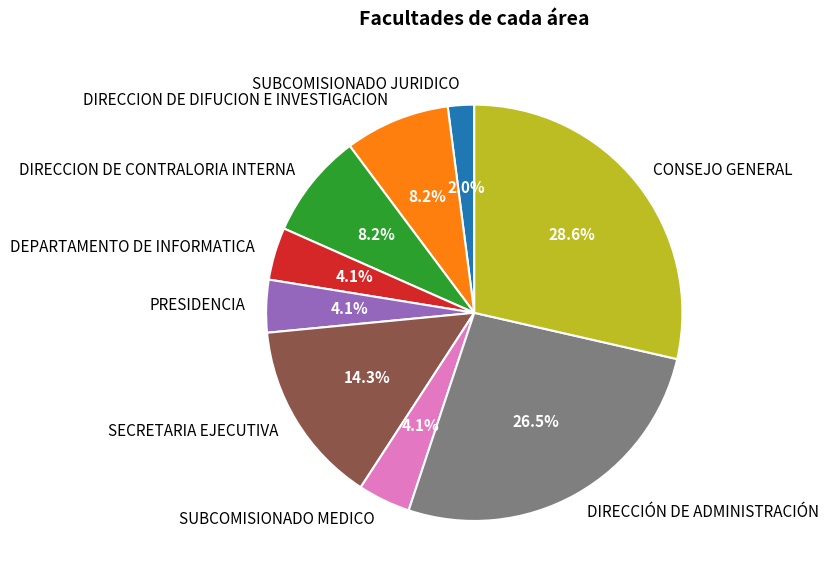

To the nearest percent, what is the difference between the DIRECCION DE DIFUCION E INVESTIGACION and DEPARTAMENTO DE INFORMATICA slice percentages?

4%